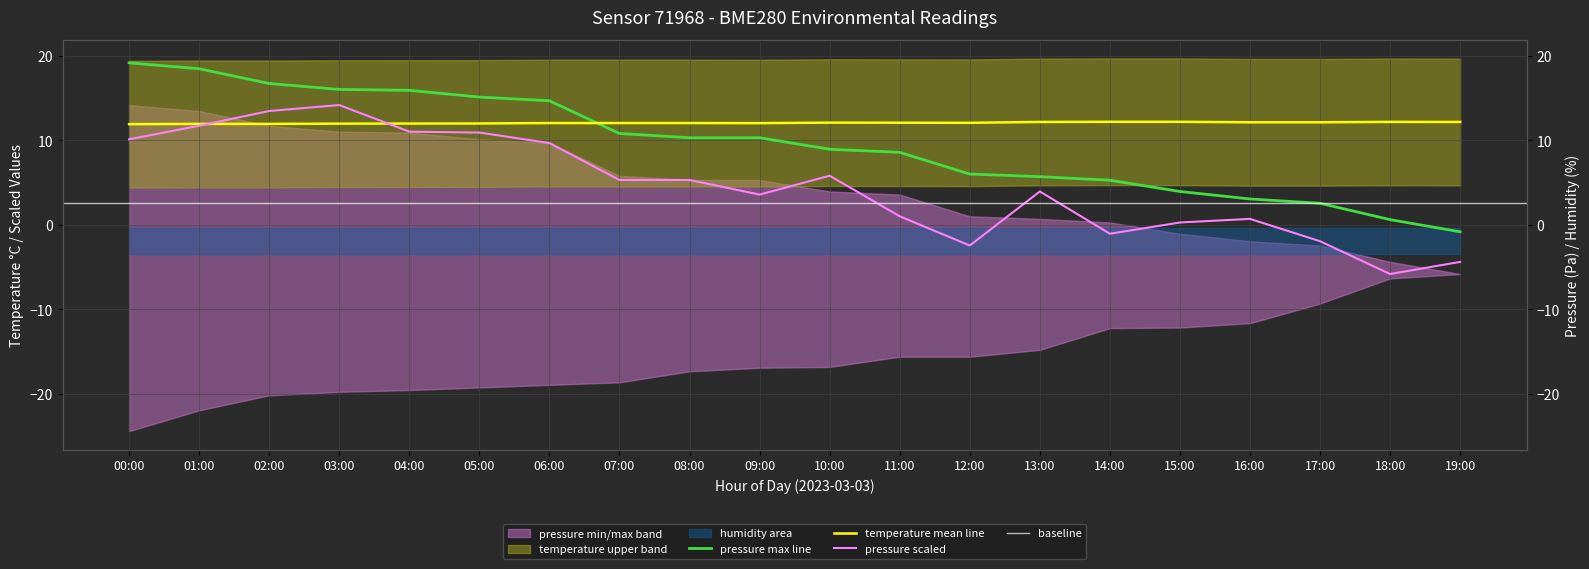

At 13:00, list the series in order from largest to smallest.

temperature, pressure_max, pressure